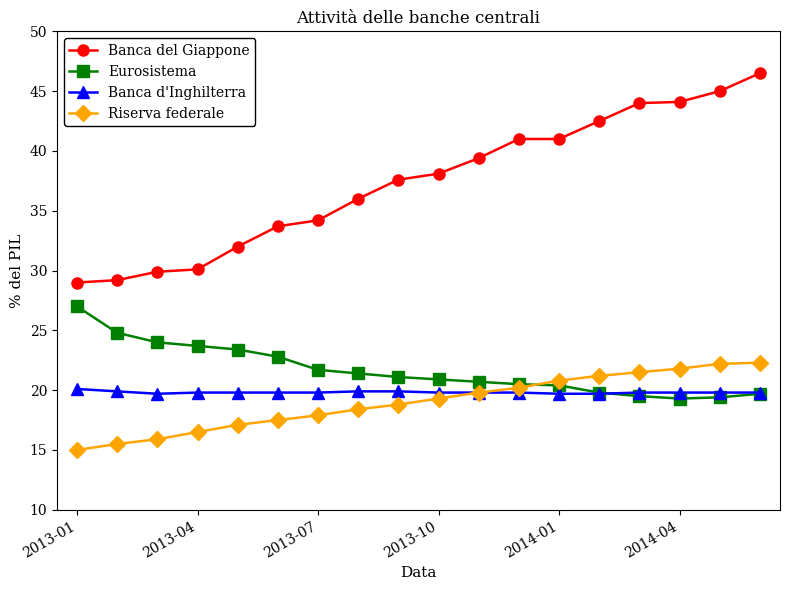

What is the maximum value shown in the chart?

46.5